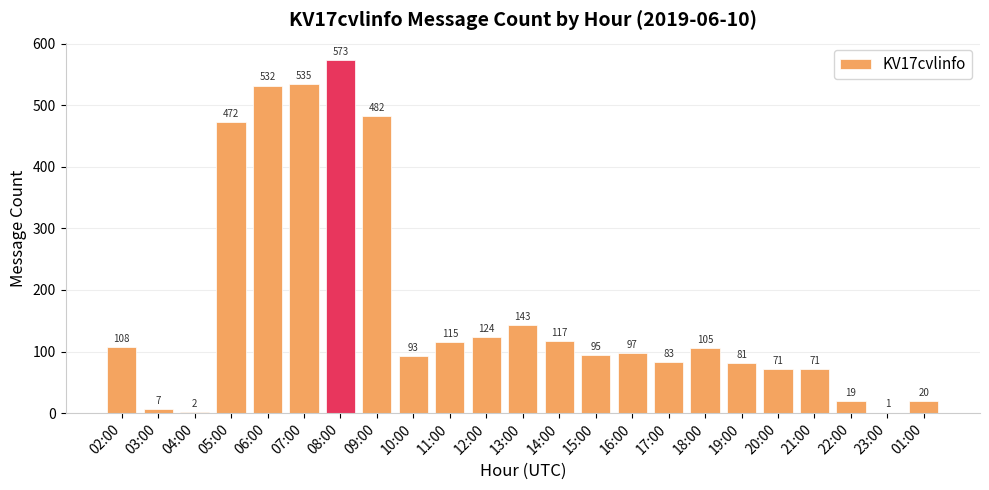

Does the chart contain stacked bars?

No